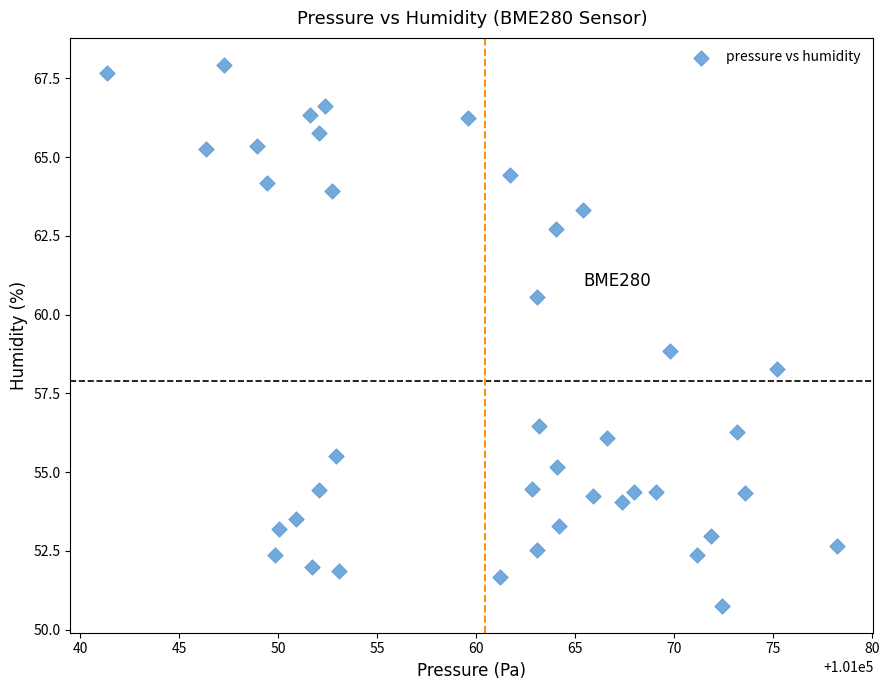

What is the range of Y values (max minus min)?

17.2